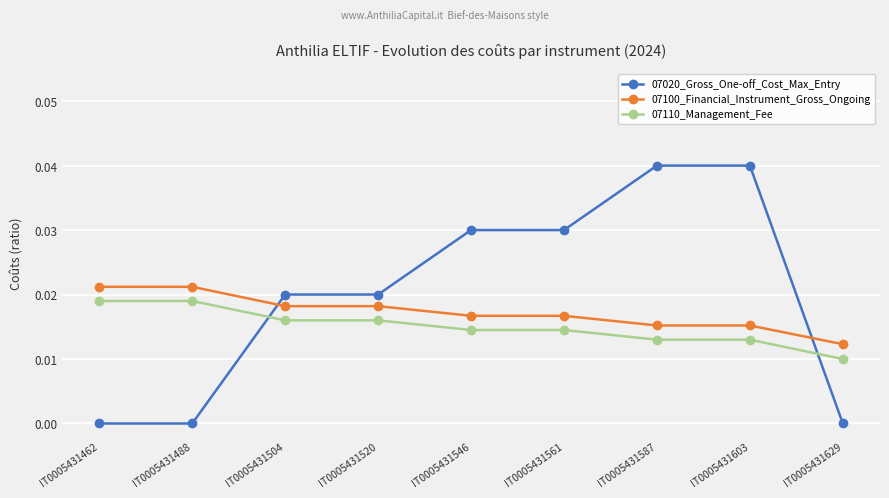

Which series changed the most between IT0005431488 and IT0005431629?

07110_Management_Fee